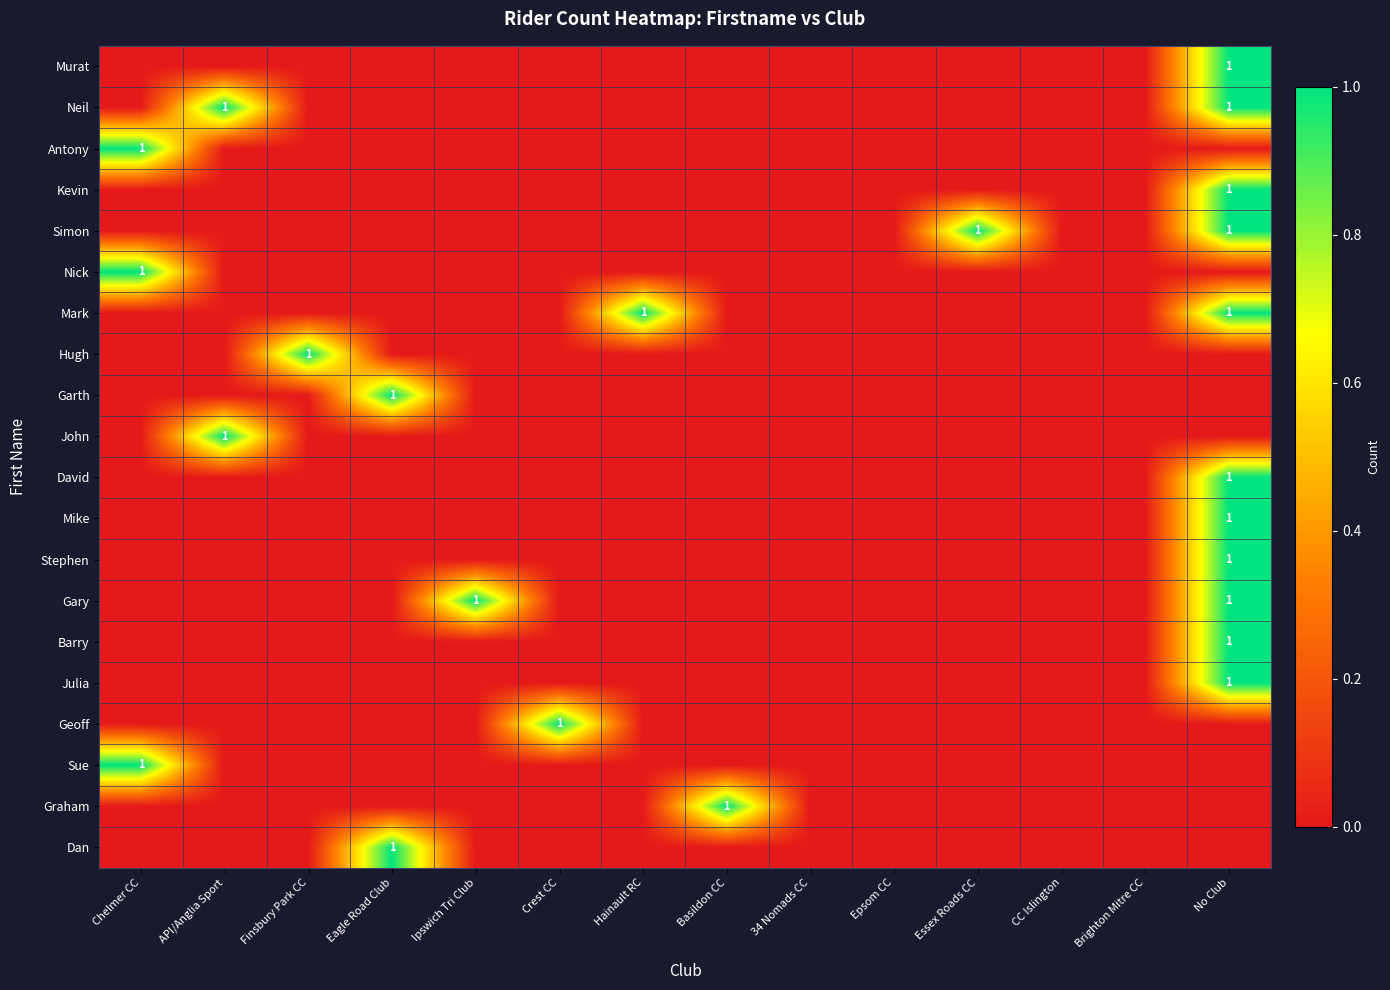

At which category is the sum across all series the highest?

No Club